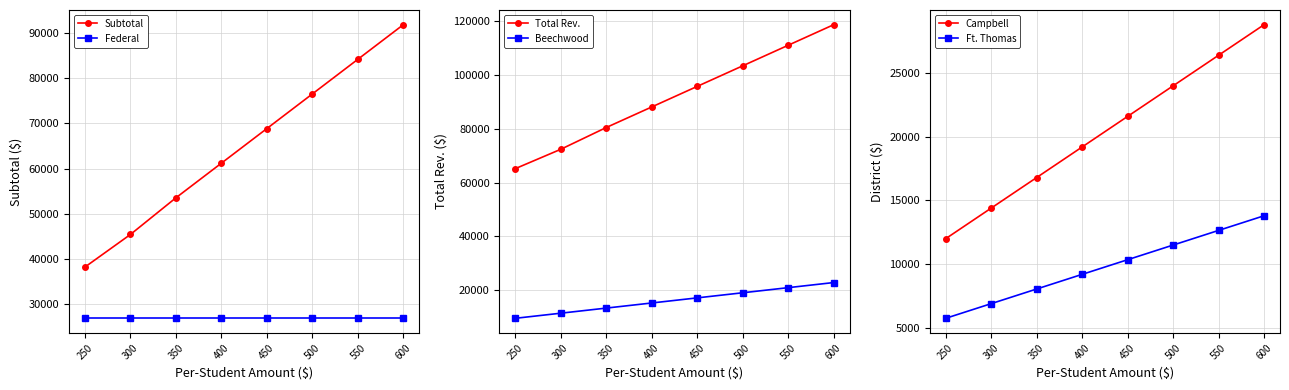

At how many categories does at least one series exceed 81569?

5